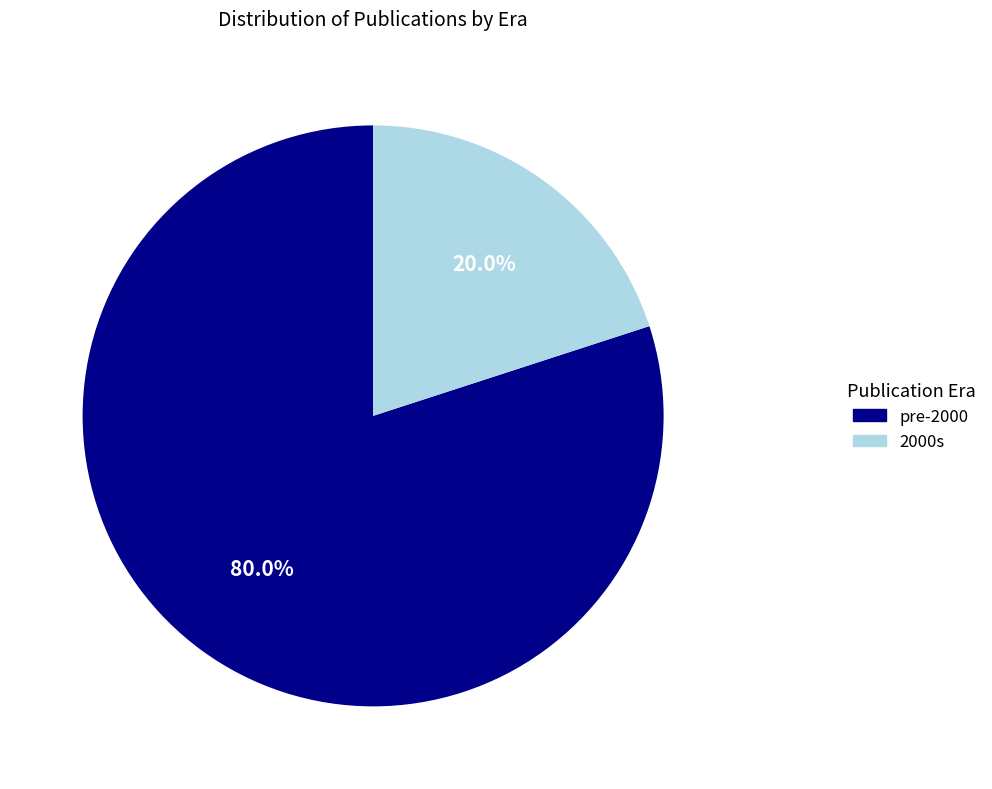

Is there any slice that represents more than half of the pie?

Yes